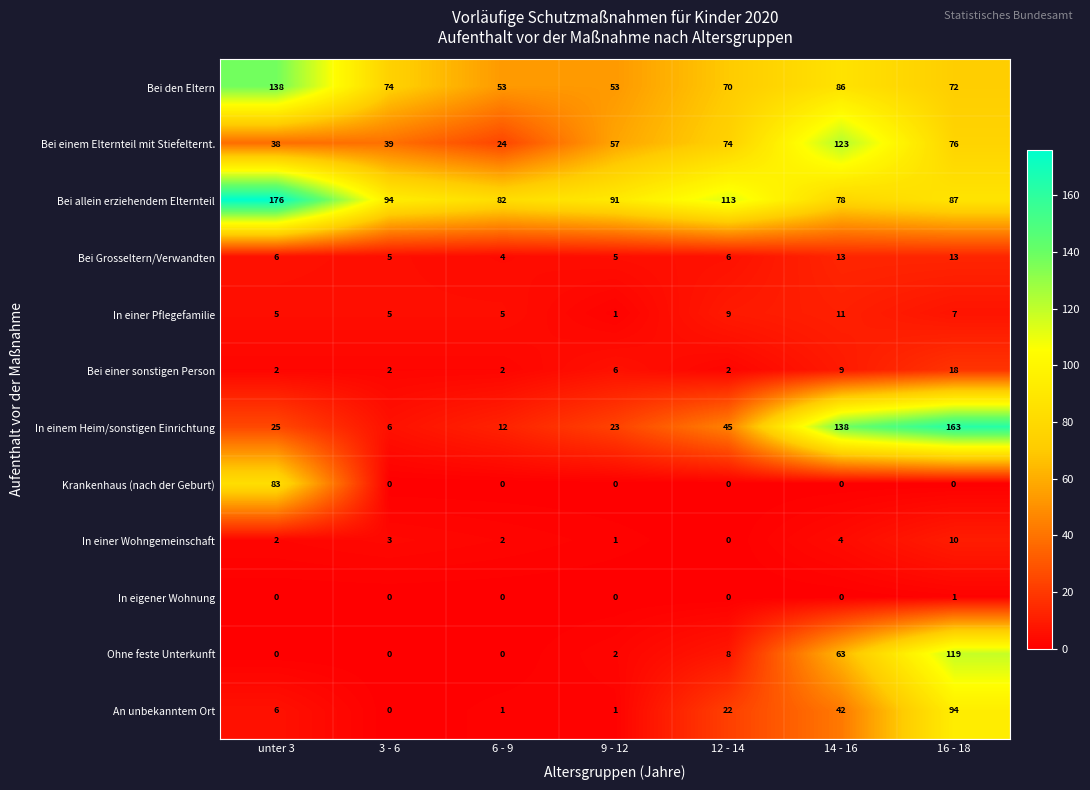

Which series has the widest spread of values?

In einem Heim/sonstigen Einrichtung